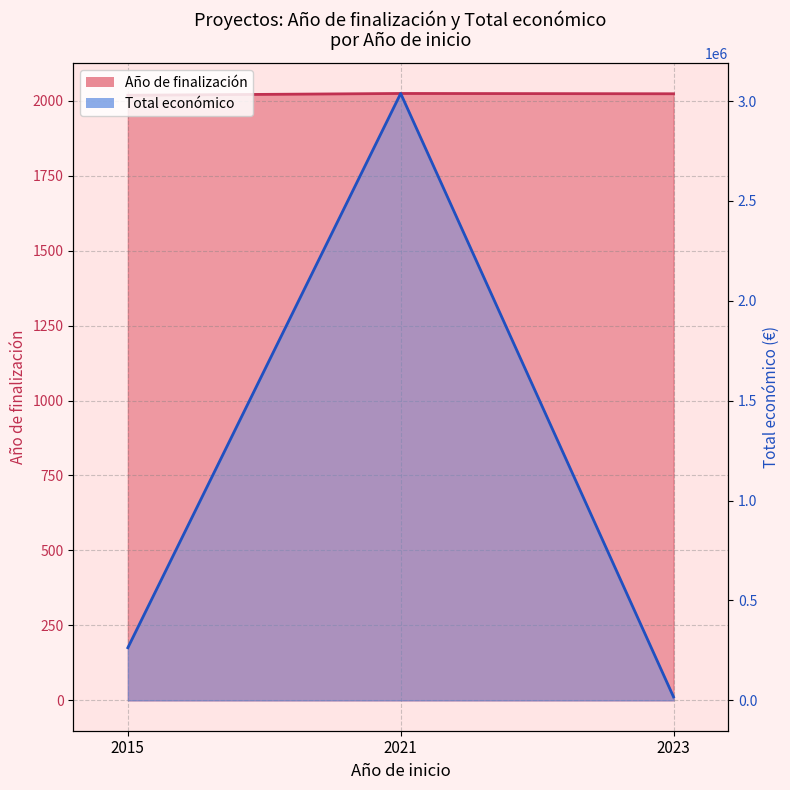

Which series has the largest range (max minus min)?

Total económico